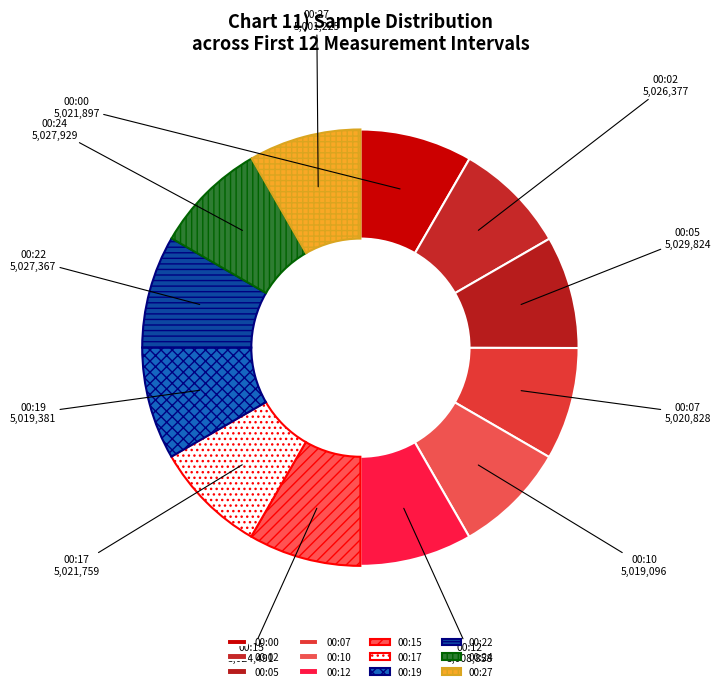

Approximately how many times larger is the value at 00:15 compared to 00:00?

1.0